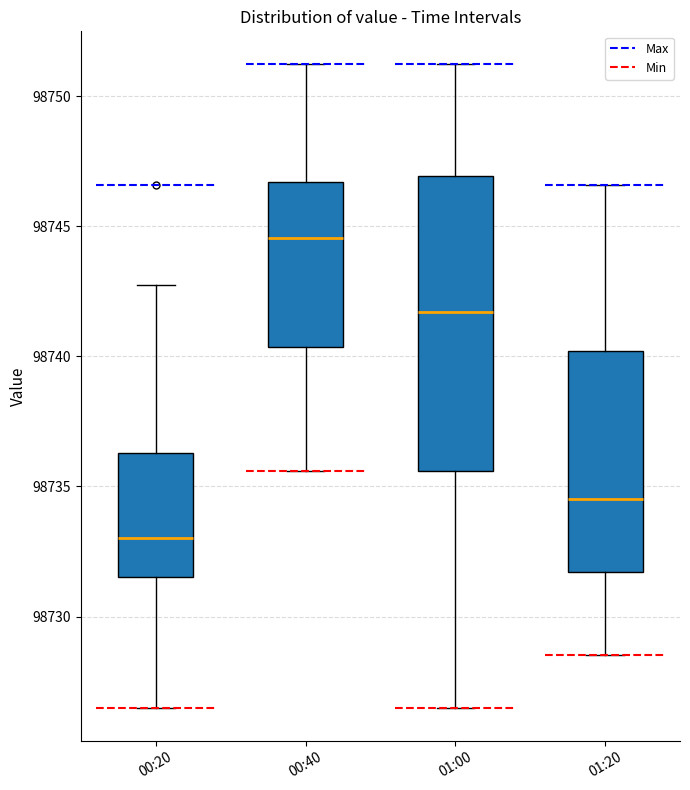

Where is the lower edge of the box for 00:40 on the y-axis? The values are not printed on the chart, so give them approximately, as read against the axis.

98740.5